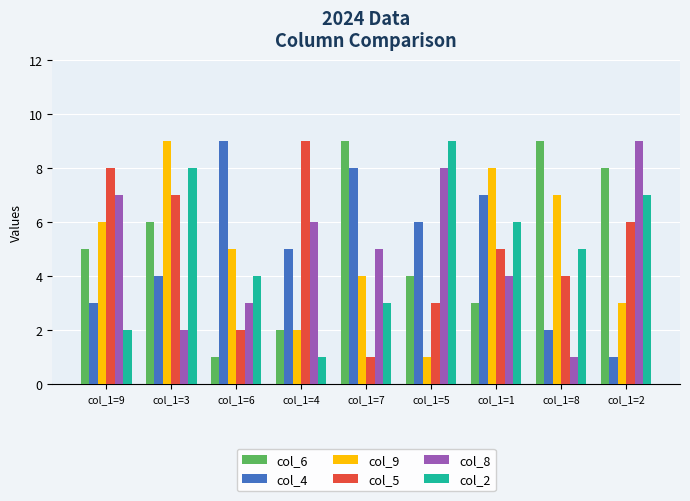

What is the label of the 4th bar from the left?

col_1=4